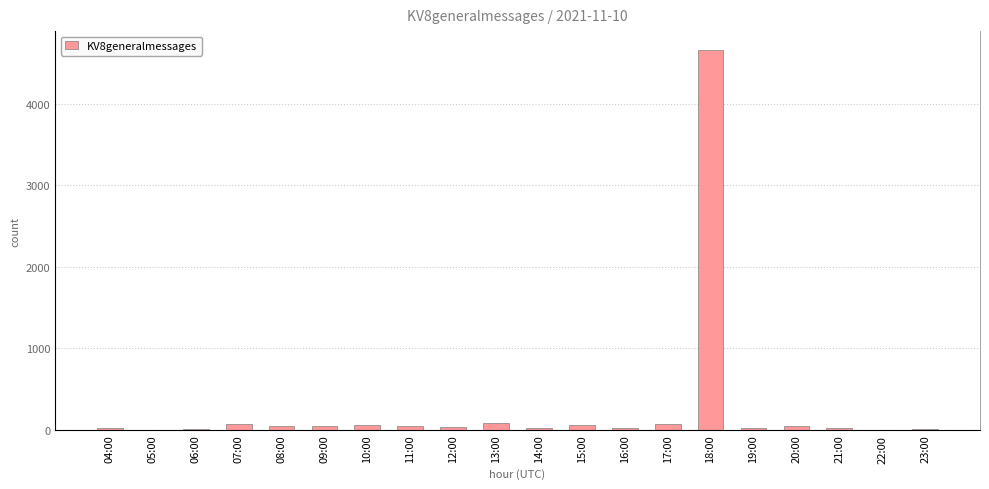

At which category does the chart reach its peak across all series?

18:00